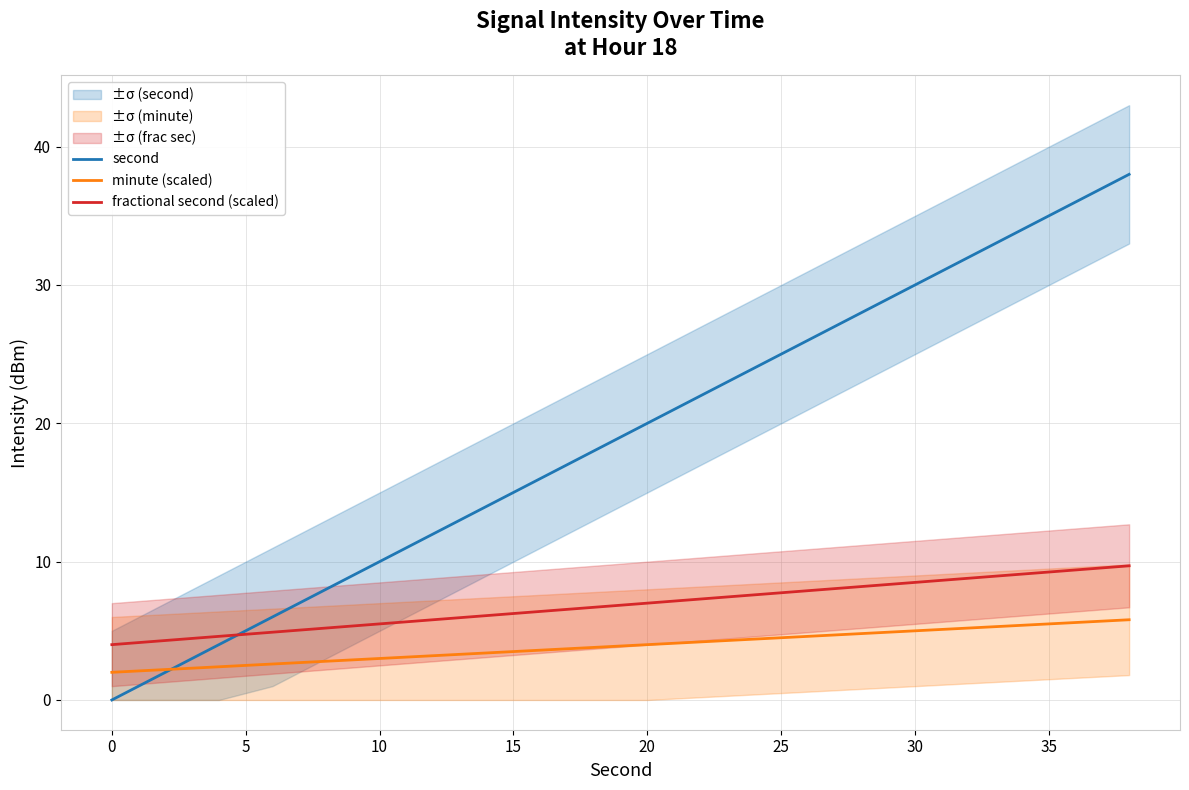

The value of second at 0 is 0.0. True or false?

True